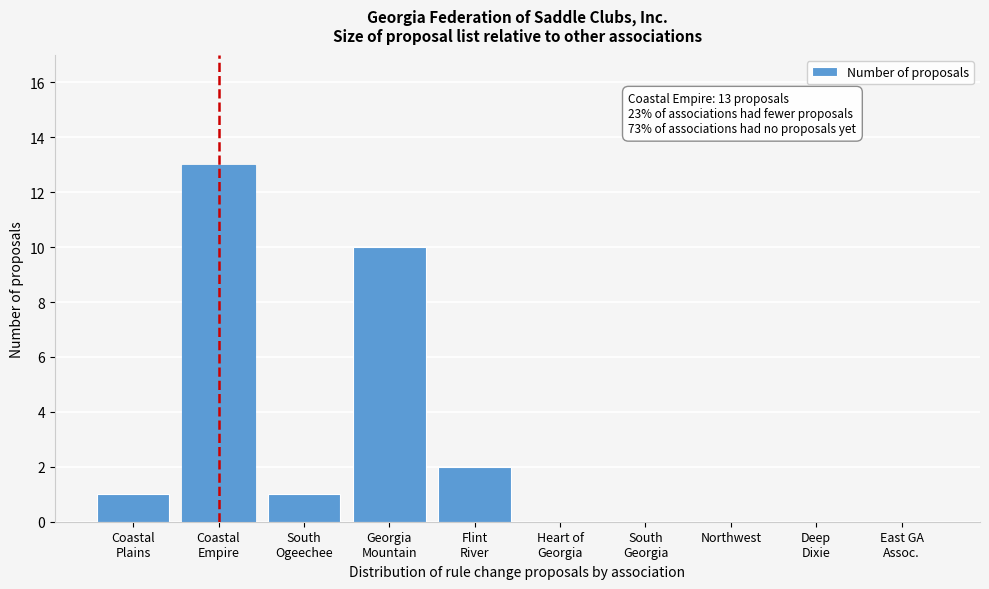

What is the sum of all values?

27